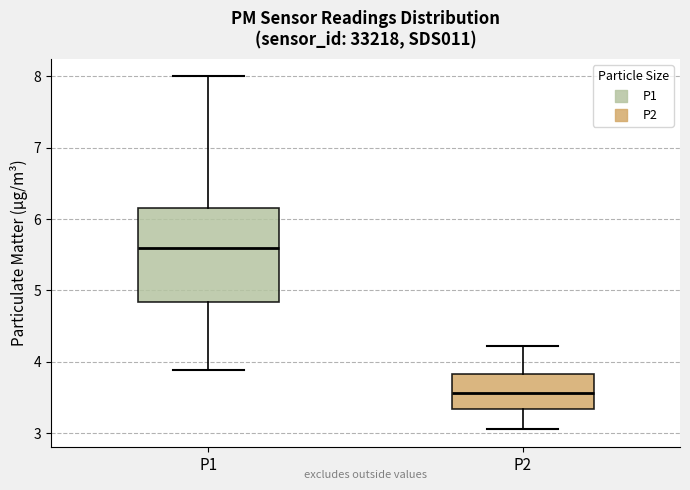

Where does the lower whisker of the box for P1 end on the y-axis? The values are not printed on the chart, so give them approximately, as read against the axis.

3.9